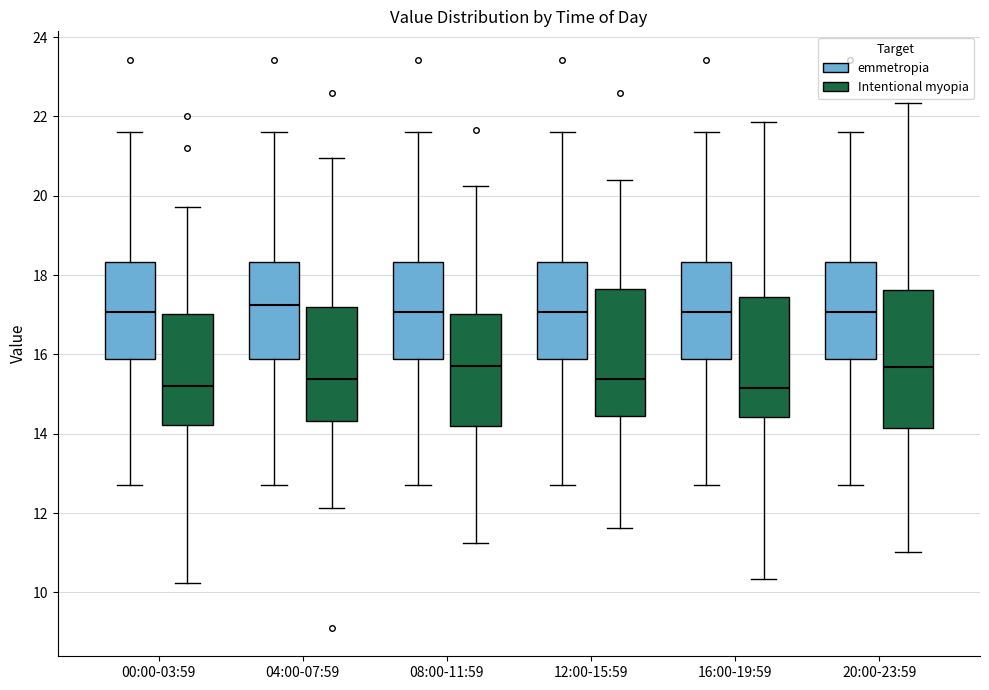

Comparing the boxes themselves (not the whiskers), which one is the tallest?

20:00-23:59 (Intentional myopia)